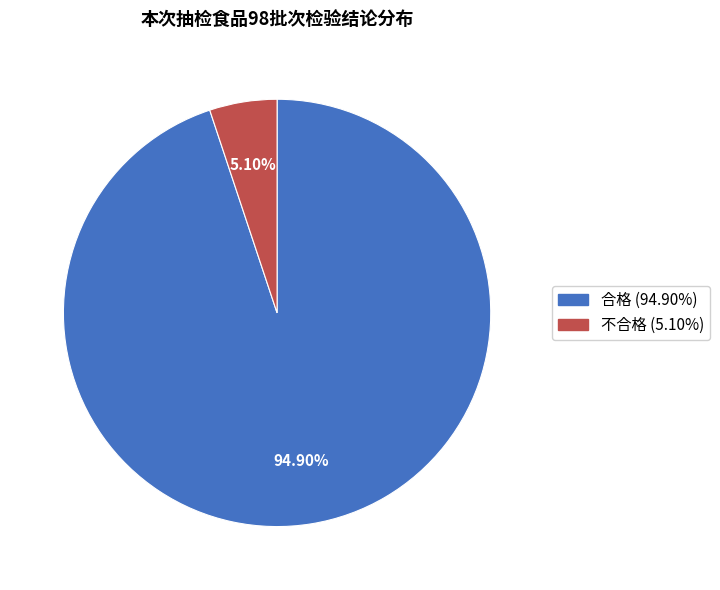

Is 合格 the majority of the pie?

Yes